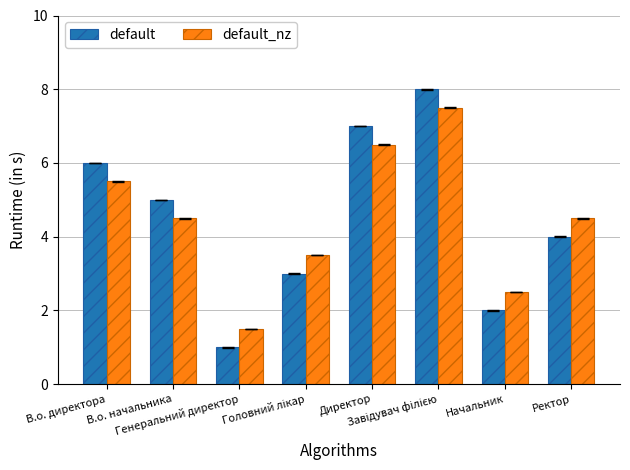

What is the difference between the maximum and minimum values in the default_nz series?

6.0